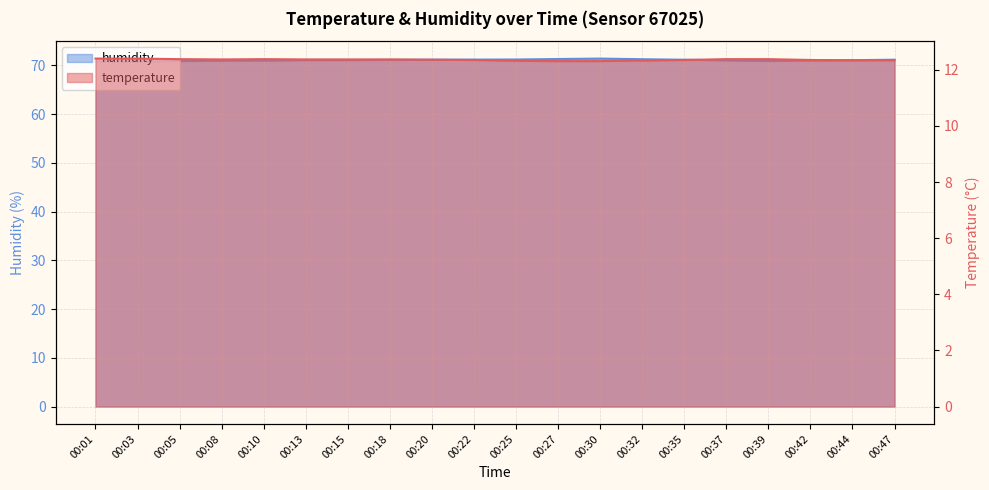

Rank the categories by humidity value from highest to lowest.

00:30, 00:27, 00:32, 00:25, 00:22, 00:20, 00:47, 00:35, 00:18, 00:15, 00:13, 00:44, 00:37, 00:42, 00:10, 00:08, 00:39, 00:05, 00:03, 00:01